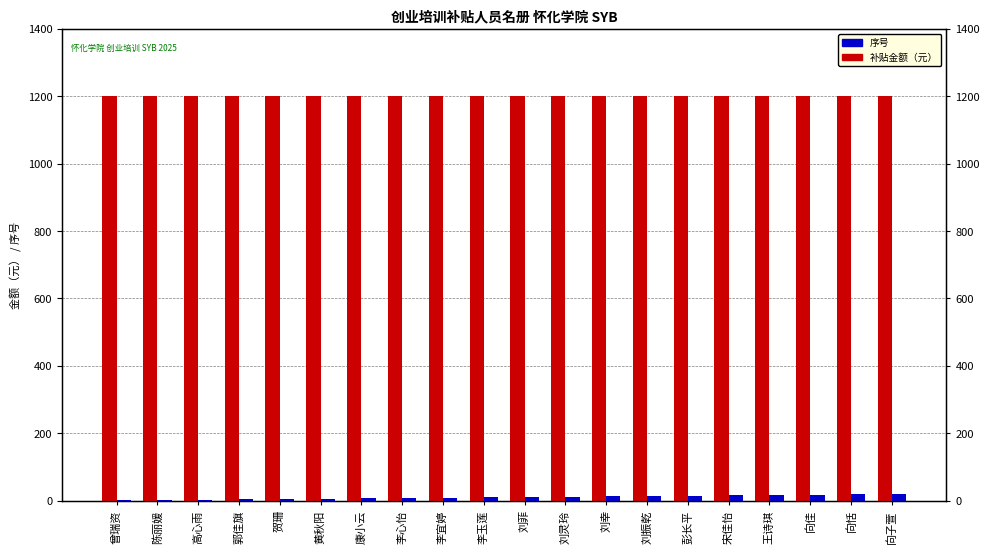

What is the value of the 补贴金额（元） bar at the 2nd from the left?

1200